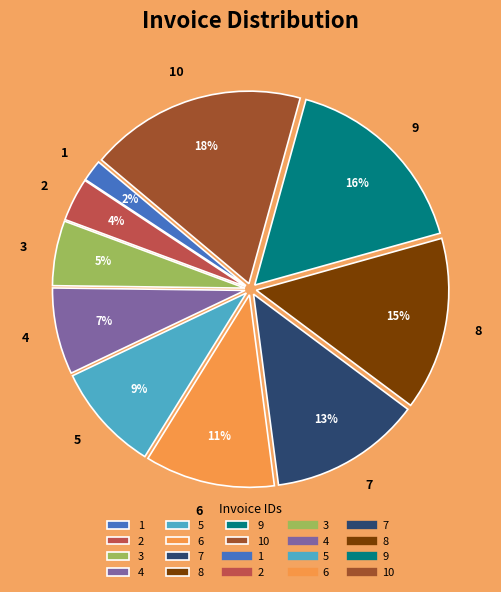

Count the number of slices in the pie.

10